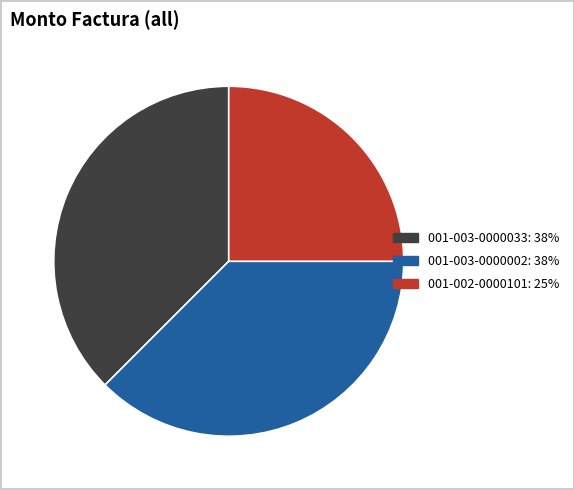

Is it true that 001-003-0000002 is 38% of the pie?

True